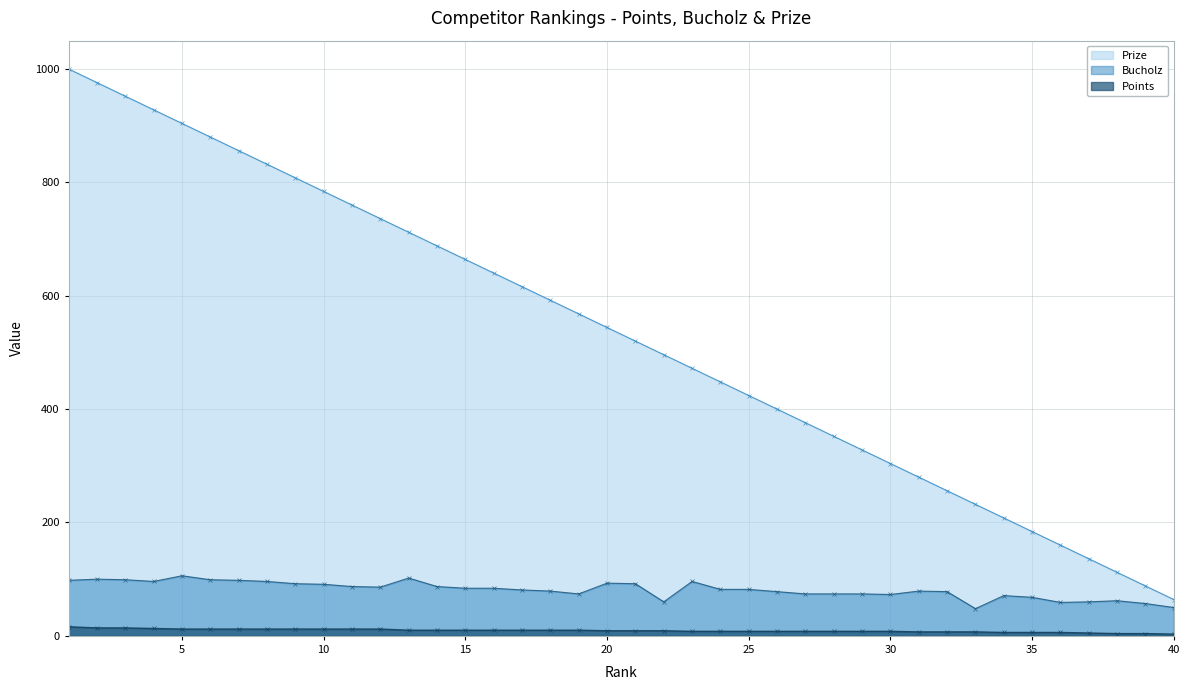

Which has a higher value, 13 or 7?

7